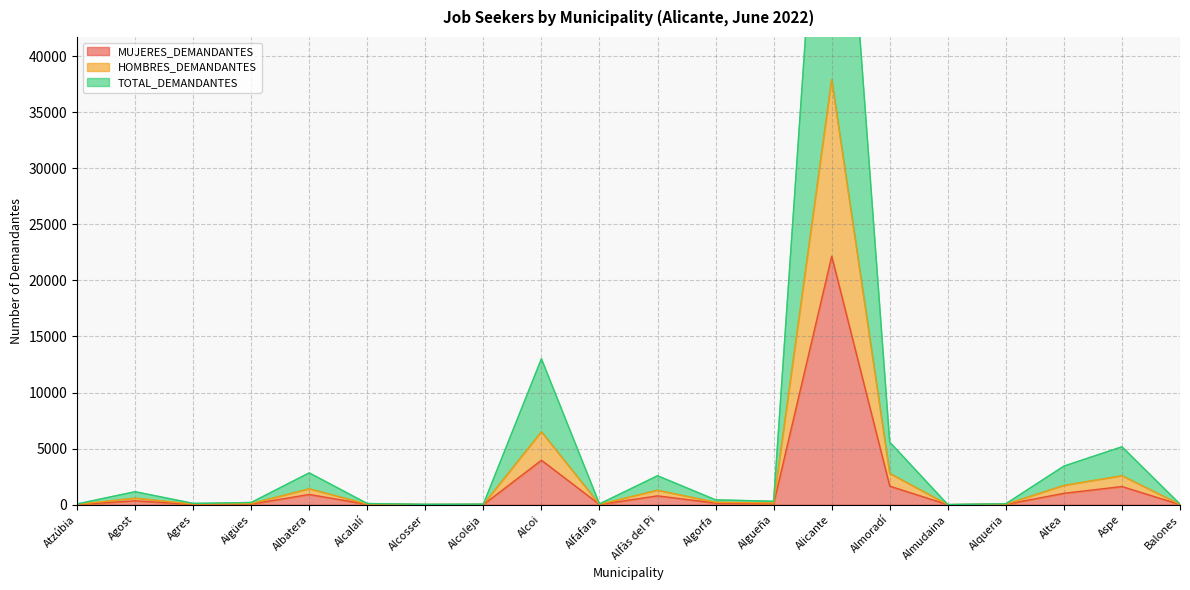

Rank the series at Atzúbia from lowest to highest value.

MUJERES_DEMANDANTES, HOMBRES_DEMANDANTES, TOTAL_DEMANDANTES